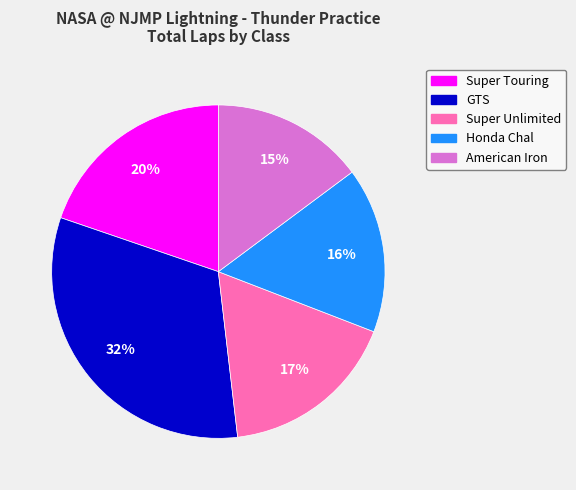

To the nearest percent, what is the average slice percentage?

20%